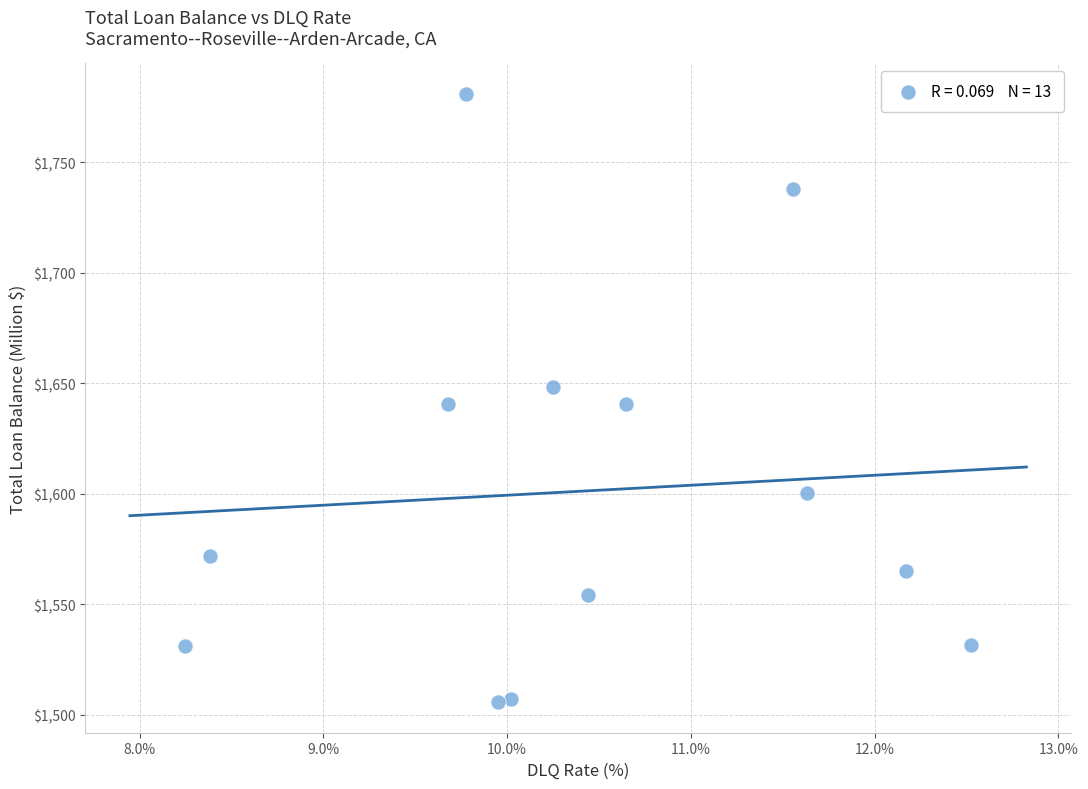

What is the range of X values (max minus min)?

4.3